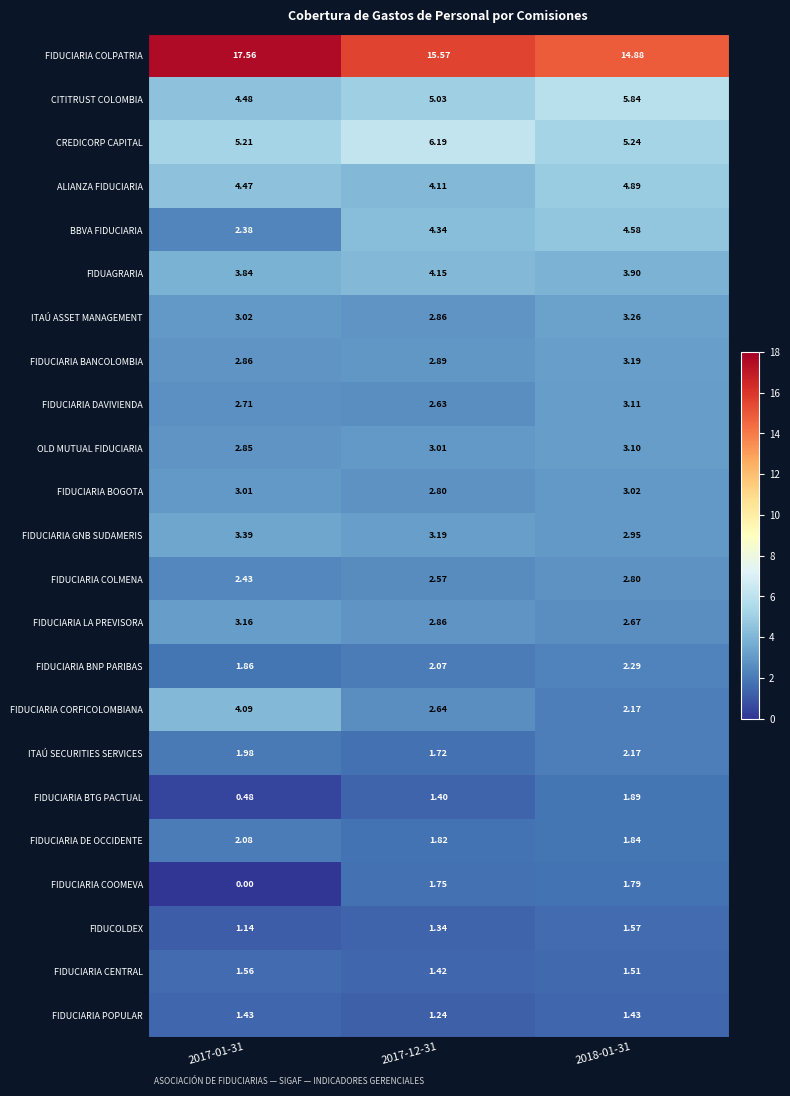

Rank the series by their maximum value, from lowest to highest.

FIDUCIARIA POPULAR, FIDUCIARIA CENTRAL, FIDUCOLDEX, FIDUCIARIA COOMEVA, FIDUCIARIA BTG PACTUAL, FIDUCIARIA DE OCCIDENTE, ITAÚ SECURITIES SERVICES, FIDUCIARIA BNP PARIBAS, FIDUCIARIA COLMENA, FIDUCIARIA BOGOTA, OLD MUTUAL FIDUCIARIA, FIDUCIARIA DAVIVIENDA, FIDUCIARIA LA PREVISORA, FIDUCIARIA BANCOLOMBIA, ITAÚ ASSET MANAGEMENT, FIDUCIARIA GNB SUDAMERIS, FIDUCIARIA CORFICOLOMBIANA, FIDUAGRARIA, BBVA FIDUCIARIA, ALIANZA FIDUCIARIA, CITITRUST COLOMBIA, CREDICORP CAPITAL, FIDUCIARIA COLPATRIA